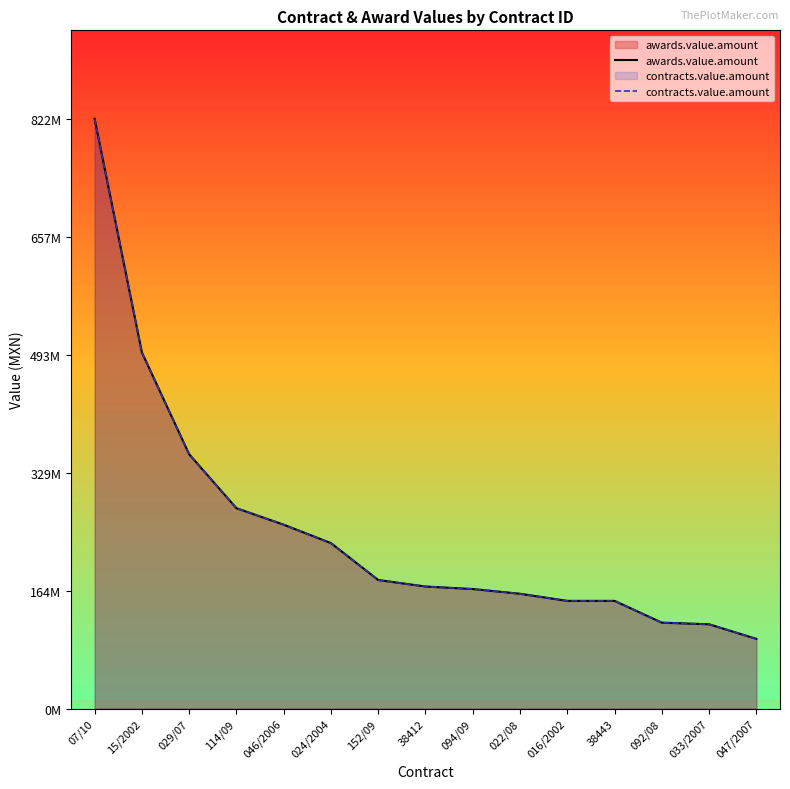

What is the difference between the maximum and minimum values in the contracts.value.amount series?

724602368